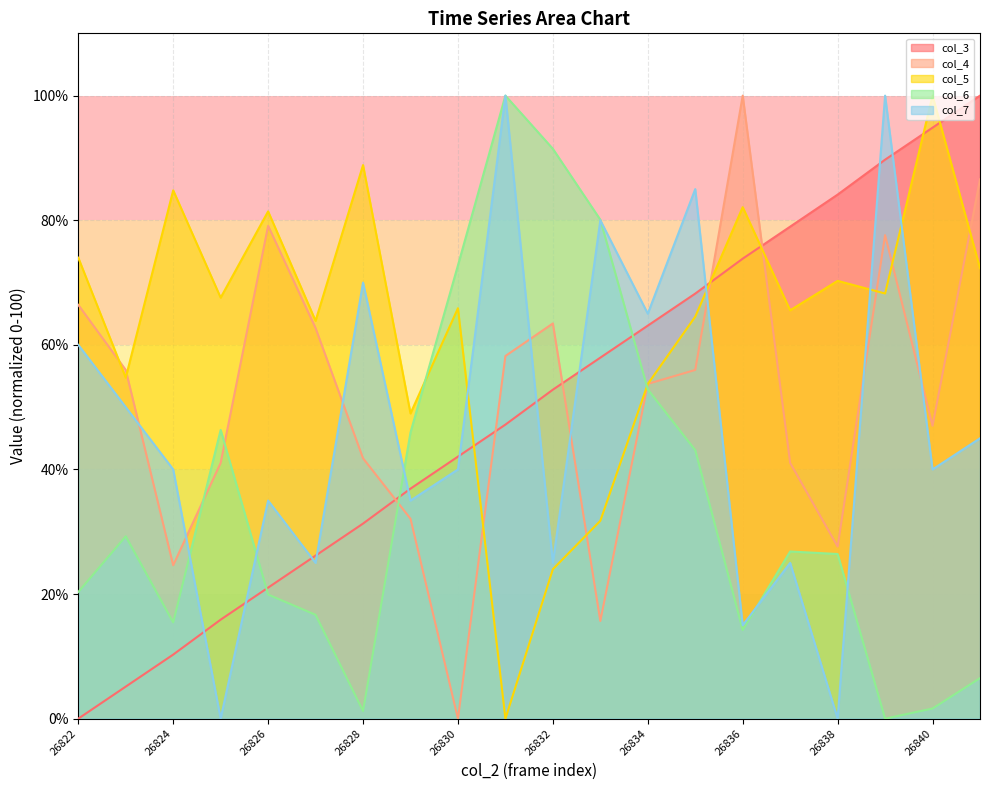

Reading left to right, extract all data points from this chart.

col_3: 26822=0.0	26823=5.1	26824=10.3	26825=15.9	26826=21.0	26827=26.2	26828=31.3	26829=36.9	26830=42.1	26831=47.2	26832=52.8	26833=57.9	26834=63.1	26835=68.2	26836=73.8	26837=79.0	26838=84.1	26839=89.7	26840=94.9	26841=100.0
col_4: 26822=66.4	26823=56.0	26824=24.6	26825=41.0	26826=79.1	26827=62.7	26828=41.8	26829=32.1	26830=0.0	26831=58.2	26832=63.4	26833=15.7	26834=53.7	26835=56.0	26836=100.0	26837=41.0	26838=27.6	26839=77.6	26840=47.0	26841=86.6
col_5: 26822=74.0	26823=54.7	26824=84.8	26825=67.6	26826=81.4	26827=63.9	26828=88.9	26829=49.0	26830=65.9	26831=0.0	26832=24.0	26833=31.8	26834=53.7	26835=64.5	26836=82.1	26837=65.5	26838=70.3	26839=68.2	26840=100.0	26841=72.3
col_6: 26822=20.3	26823=29.3	26824=15.4	26825=46.3	26826=19.9	26827=16.7	26828=1.2	26829=45.9	26830=72.8	26831=100.0	26832=91.5	26833=80.1	26834=52.8	26835=43.1	26836=14.2	26837=26.8	26838=26.4	26839=0.0	26840=1.6	26841=6.5
col_7: 26822=60.0	26823=50.0	26824=40.0	26825=0.0	26826=35.0	26827=25.0	26828=70.0	26829=35.0	26830=40.0	26831=100.0	26832=25.0	26833=80.0	26834=65.0	26835=85.0	26836=15.0	26837=25.0	26838=0.0	26839=100.0	26840=40.0	26841=45.0